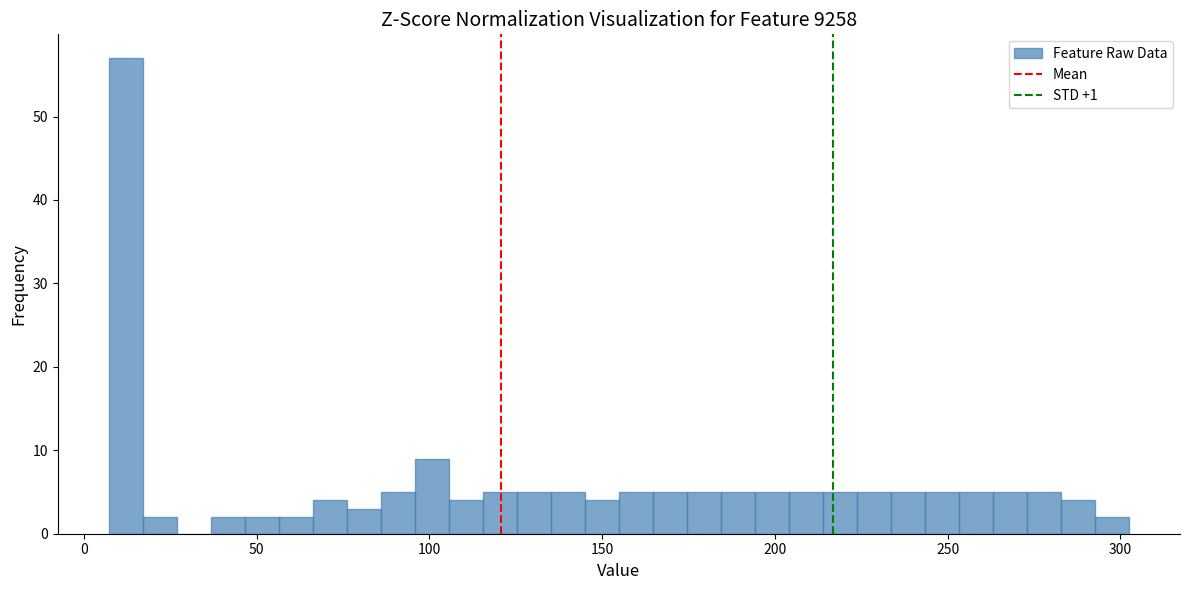

Around what value on the x-axis is the tallest bar? Give the approximate position of its centre, as read against the axis.

10